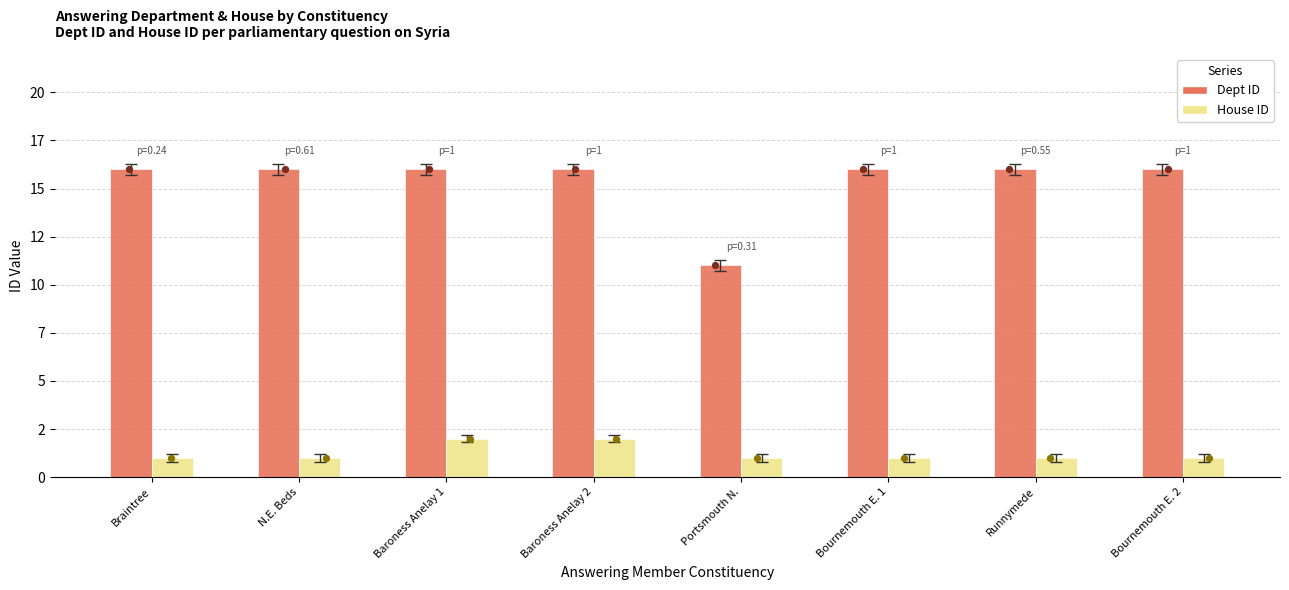

Which series reaches the minimum Y coordinate?

House ID